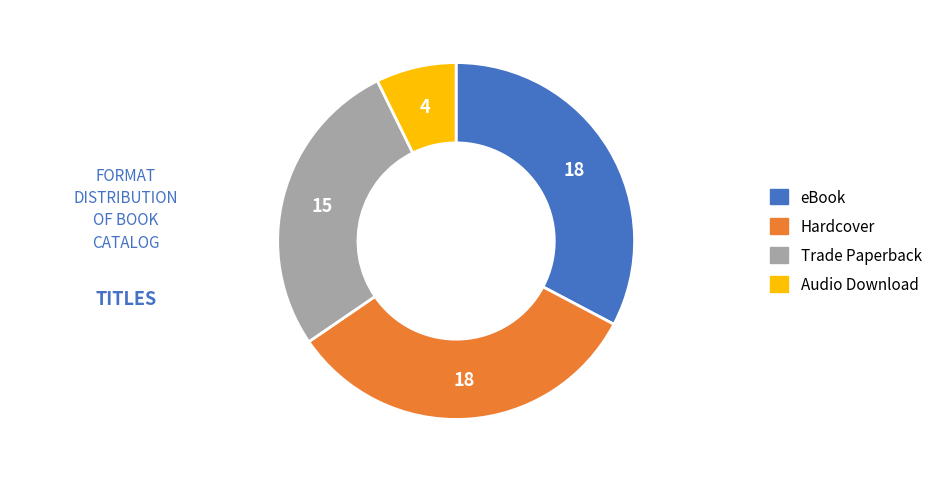

Count the number of slices in the pie.

4